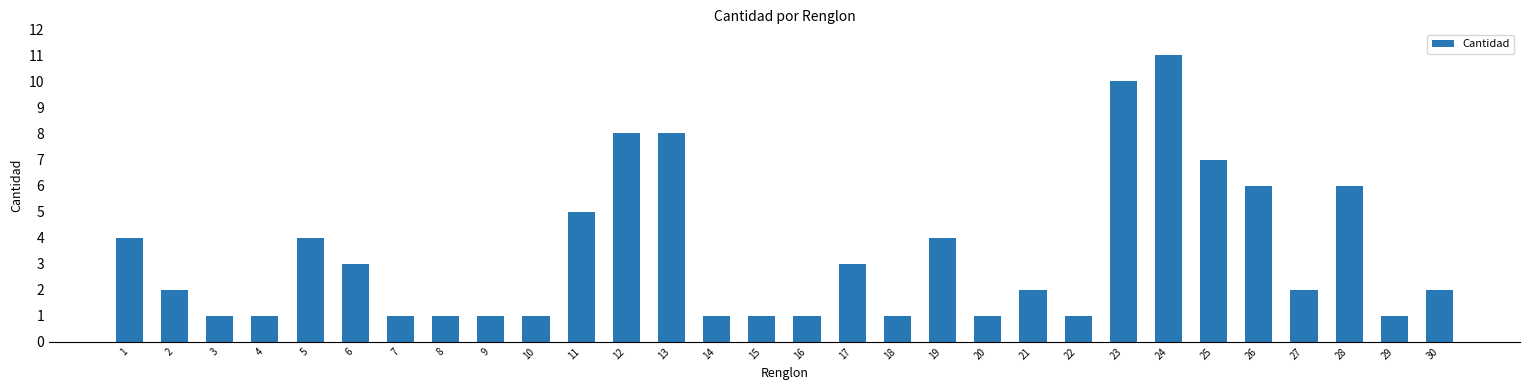

Which category has the highest value across all series?

24